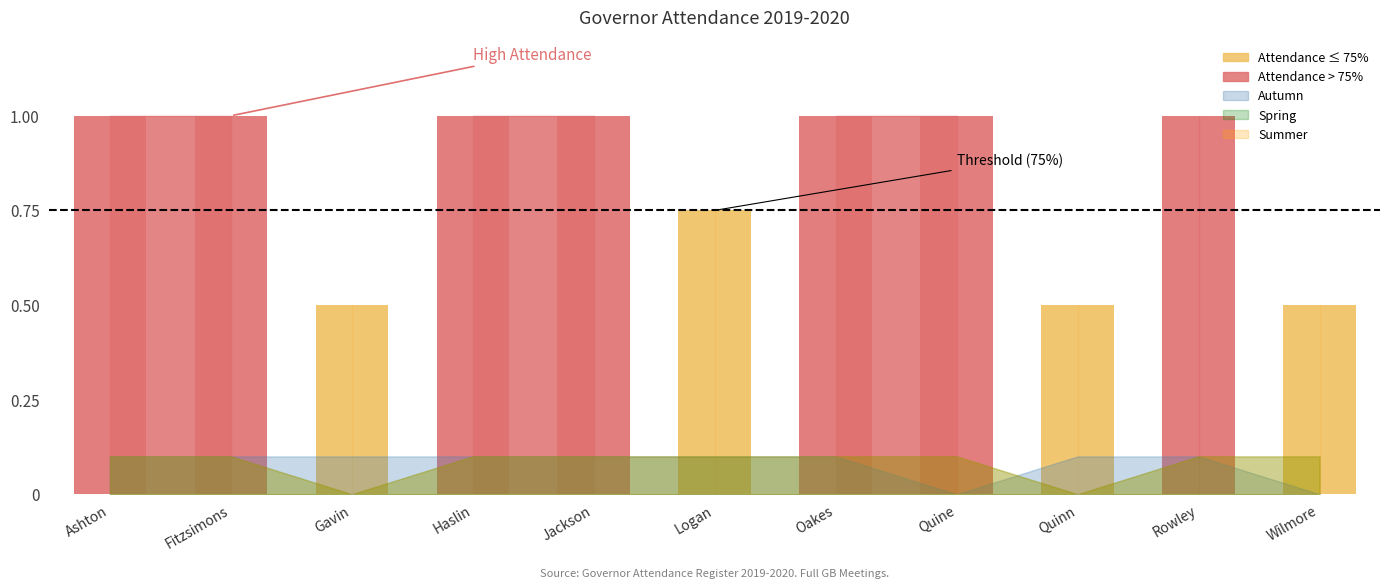

Reading left to right, transcribe all the data shown in this chart.

% Attendance: 1.0	1.0	0.5	1.0	1.0	0.8	1.0	1.0	0.5	1.0	0.5
Autumn: 1.0	1.0	1.0	1.0	1.0	1.0	1.0	0.0	1.0	1.0	0.0
Spring: 1.0	1.0	0.0	1.0	1.0	1.0	1.0	1.0	0.0	1.0	1.0
Summer: 1.0	1.0	0.0	1.0	1.0	1.0	1.0	1.0	0.0	1.0	1.0